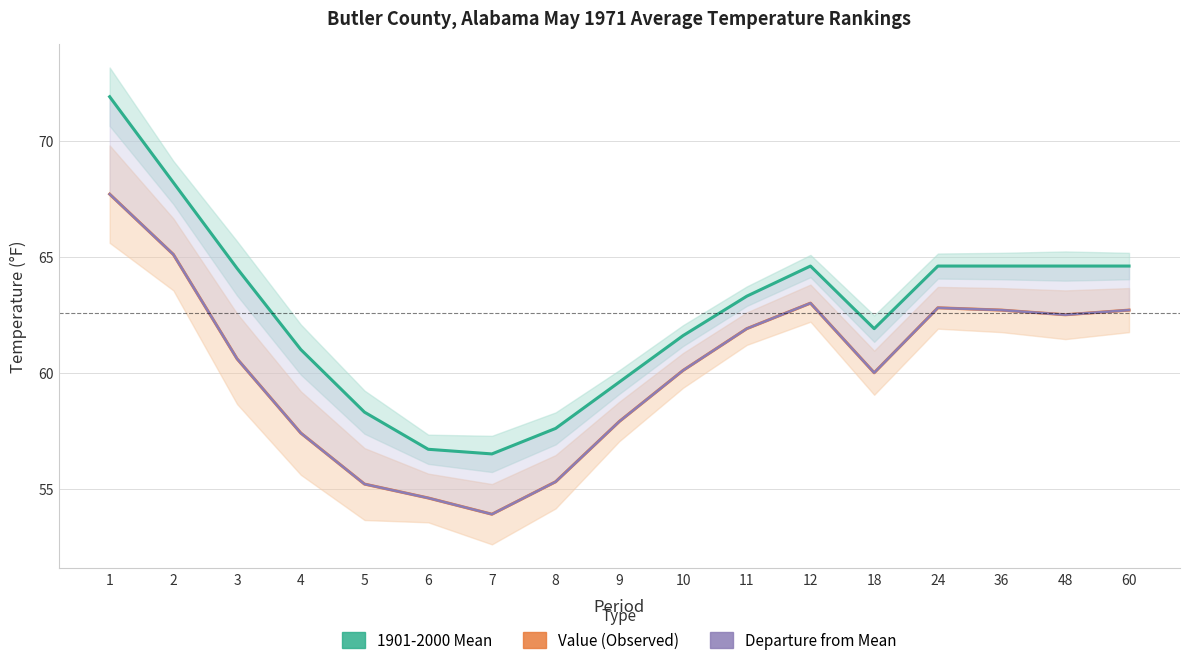

Is it true that Value (Observed) equals 57.9 at 9?

True